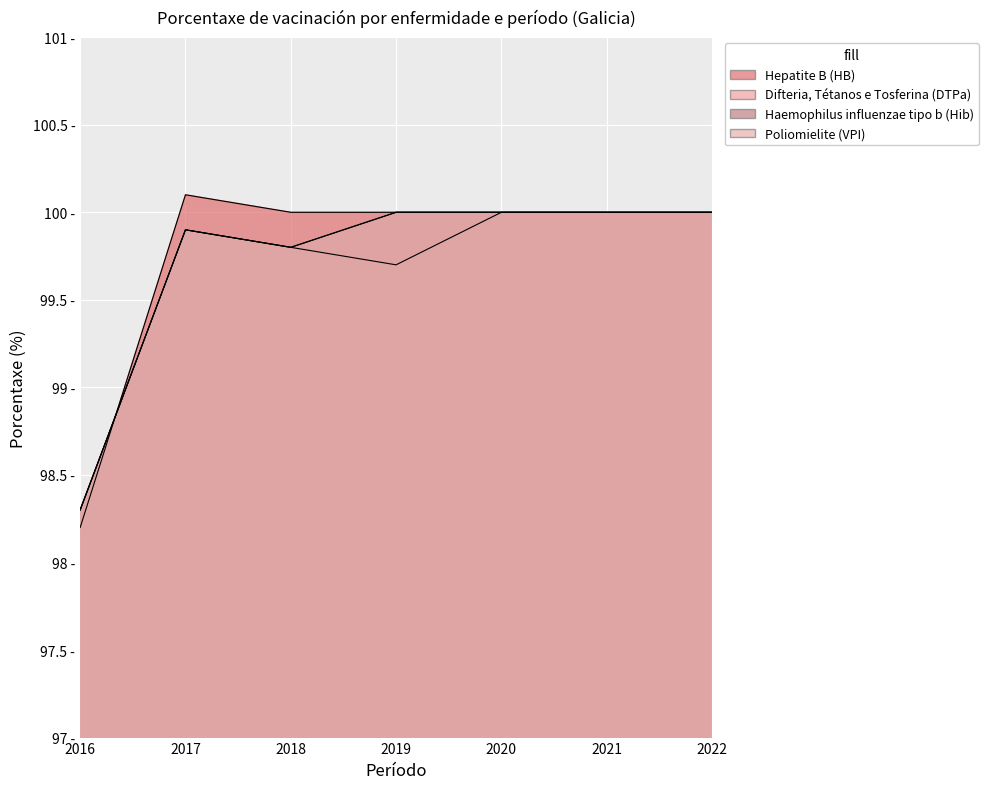

Which has a higher value, 2020 or 2016?

2020